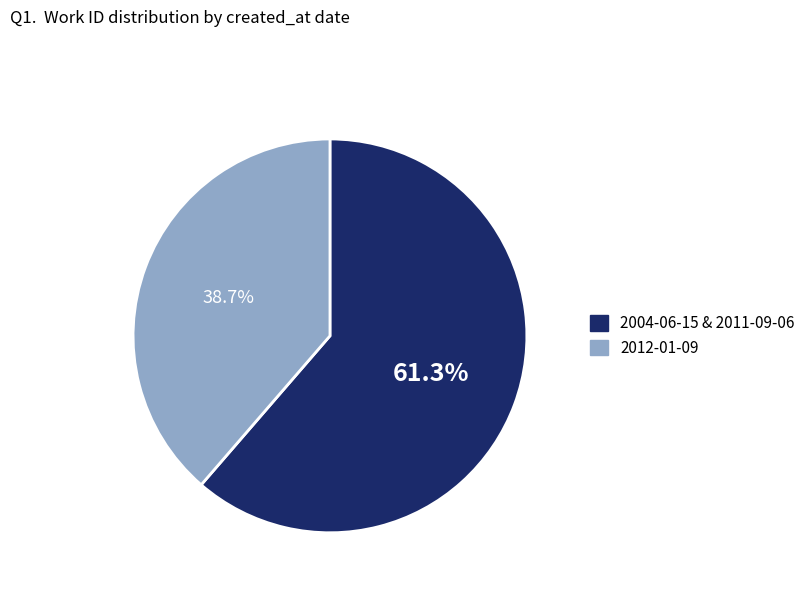

Is there any slice that represents more than half of the pie?

Yes